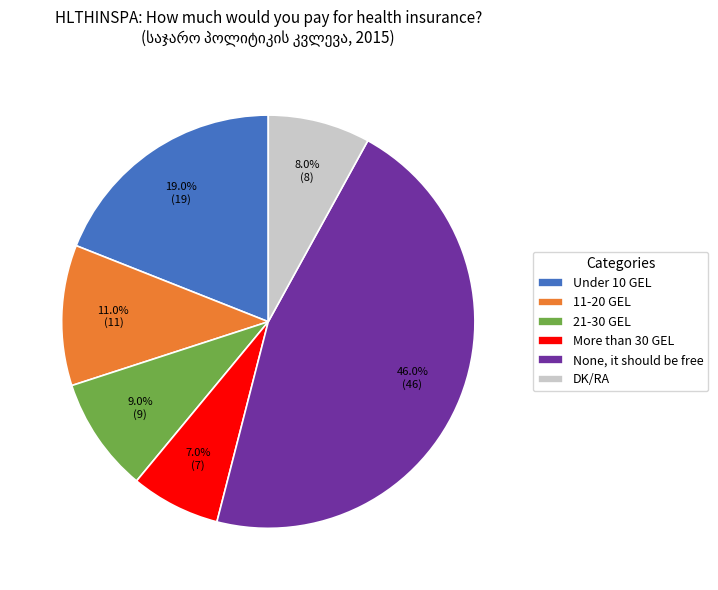

Is DK/RA the majority of the pie?

No